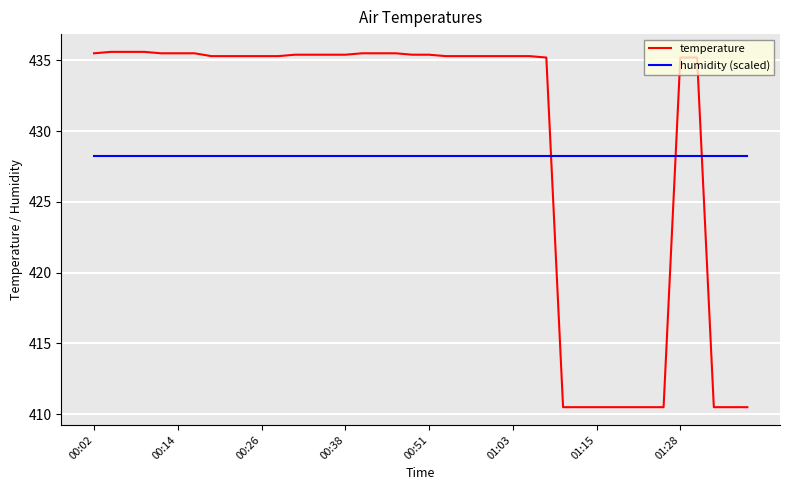

What is the minimum value shown in the chart?

410.5